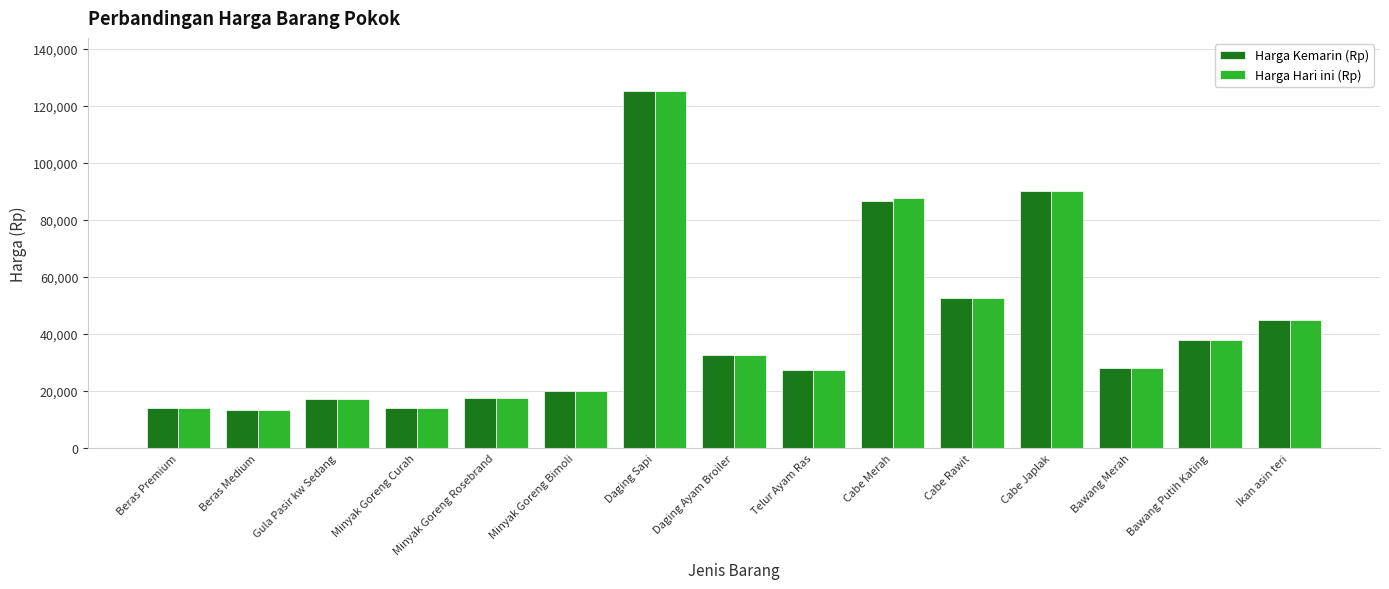

What is the maximum value for Harga Hari ini (Rp)?

125000